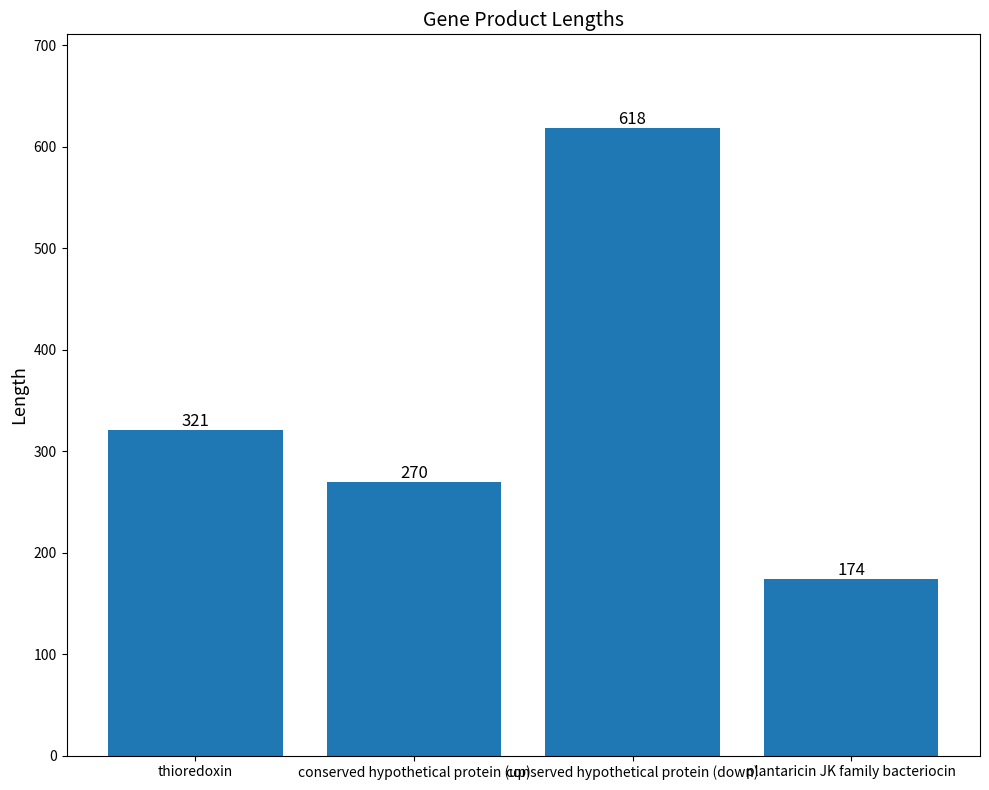

Are the bars grouped side by side (vs. stacked)?

No